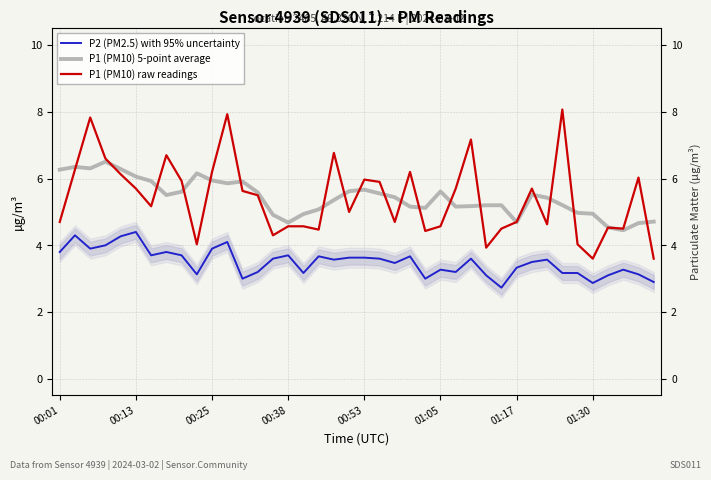

Read the P1 (PM10) raw readings value at 39.

3.6